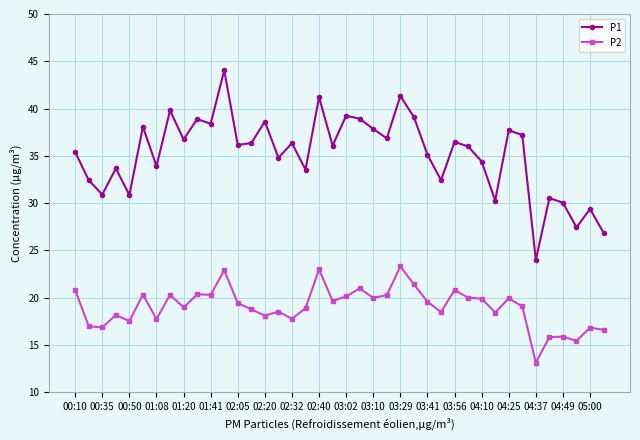

Which series has the largest total across all categories?

P1